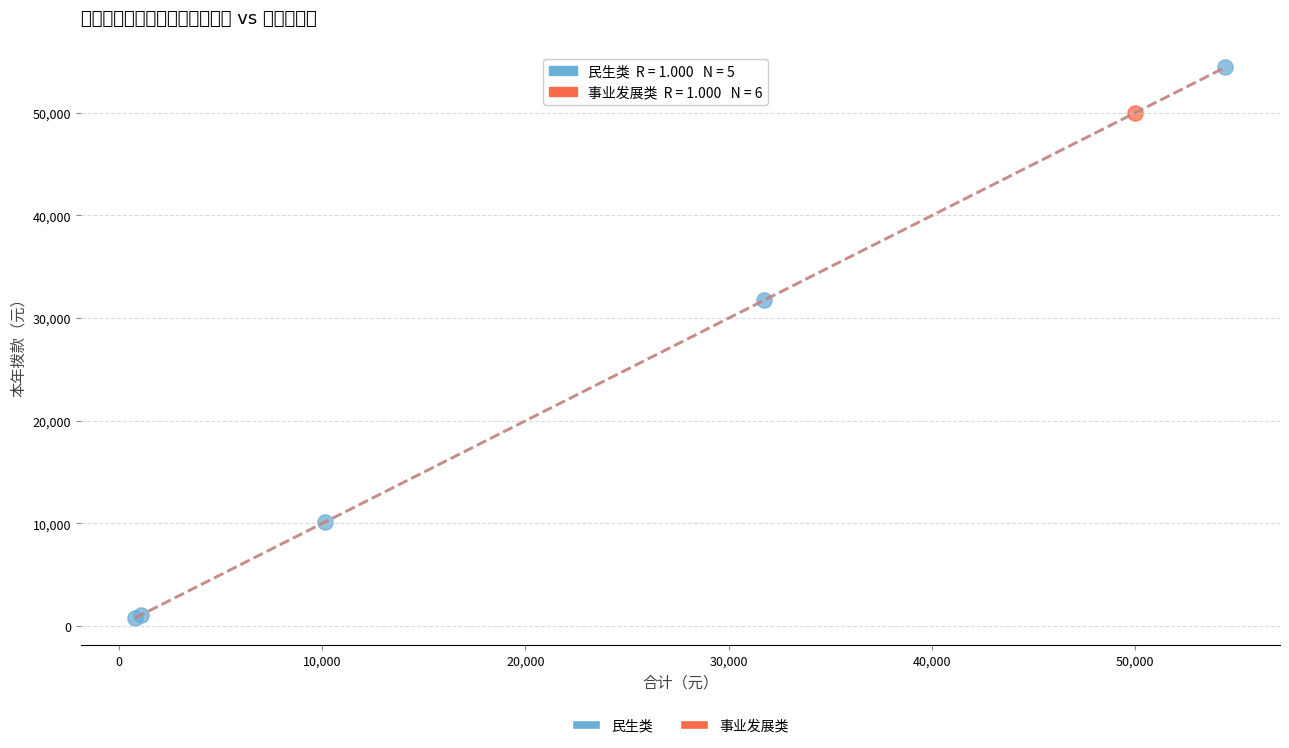

What are all the series names shown in the legend?

民生类, 事业发展类